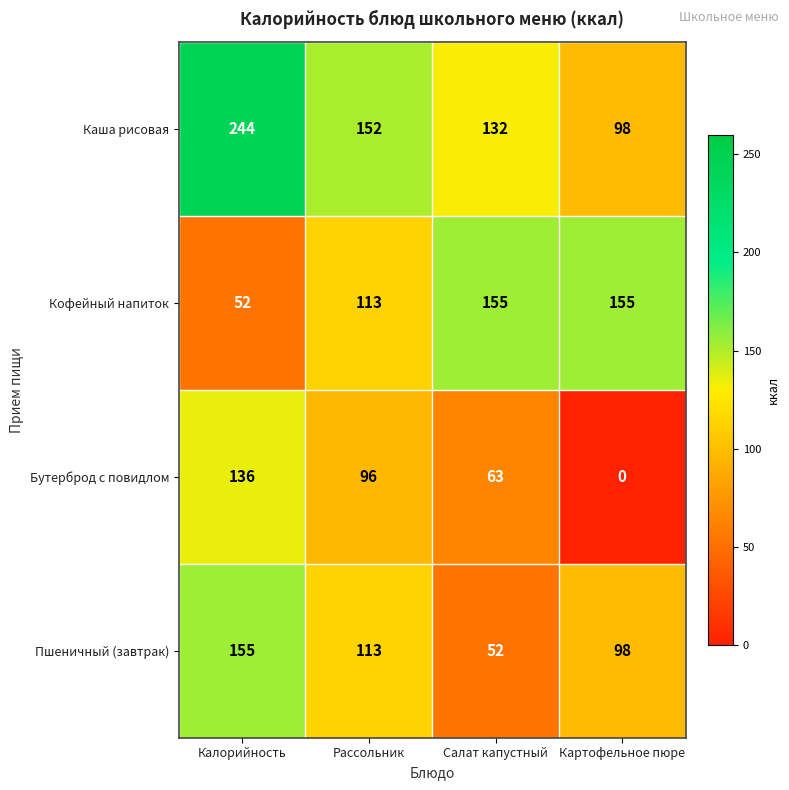

The Пшеничный (завтрак) series shows 98 at Картофельное пюре. True or false?

True